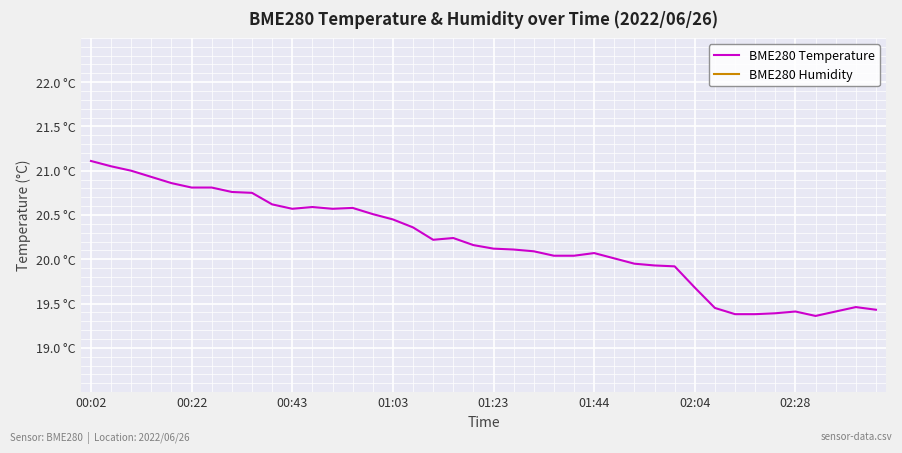

What is the sum of all BME280 Temperature values?

807.6